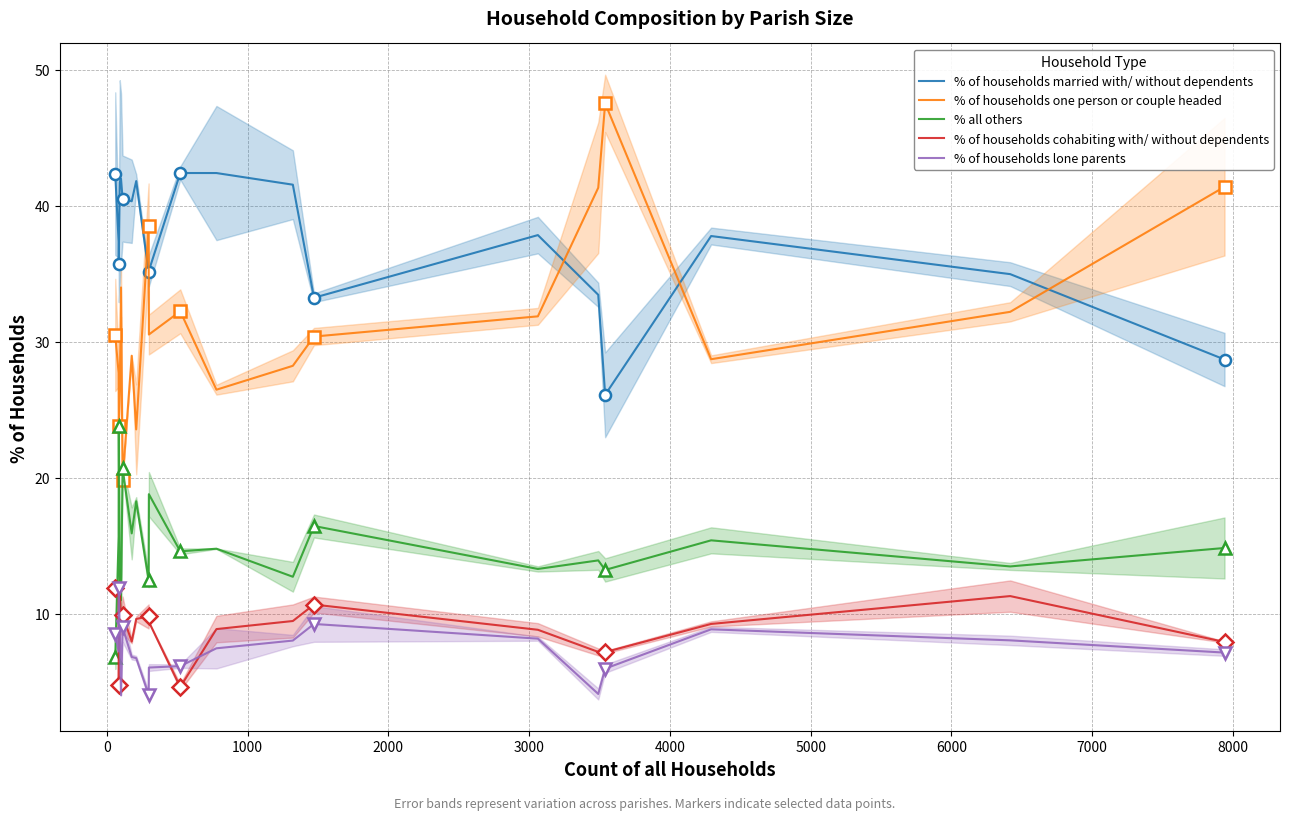

True or false: % of households lone parents and % of households one person or couple headed cross at least once.

False